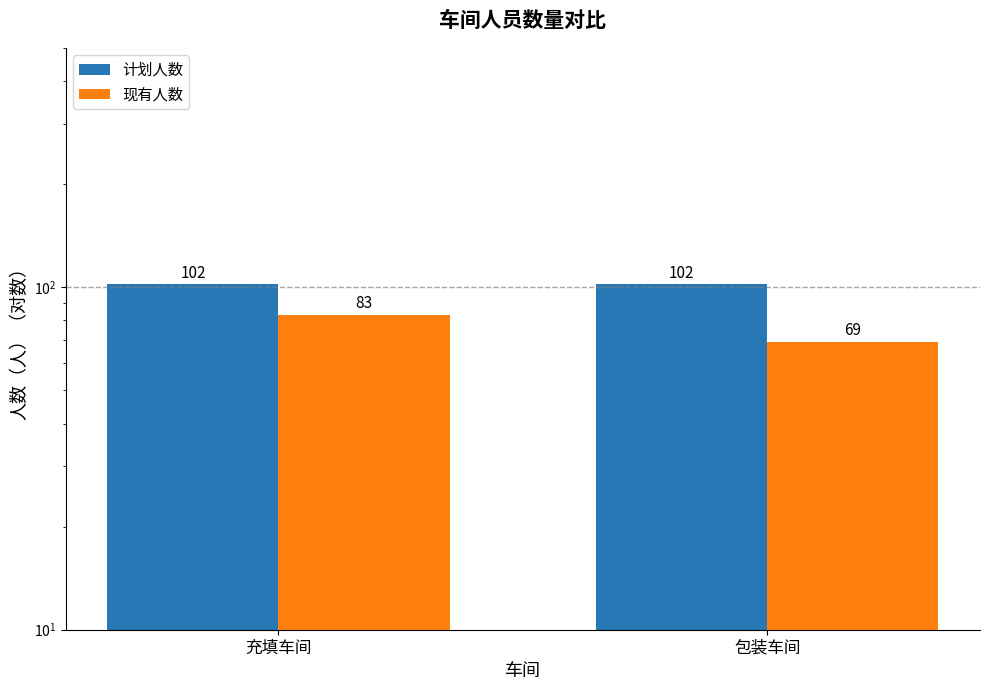

Reading right to left, what are all the values shown in this chart?

计划人数: 102	102
现有人数: 69	83